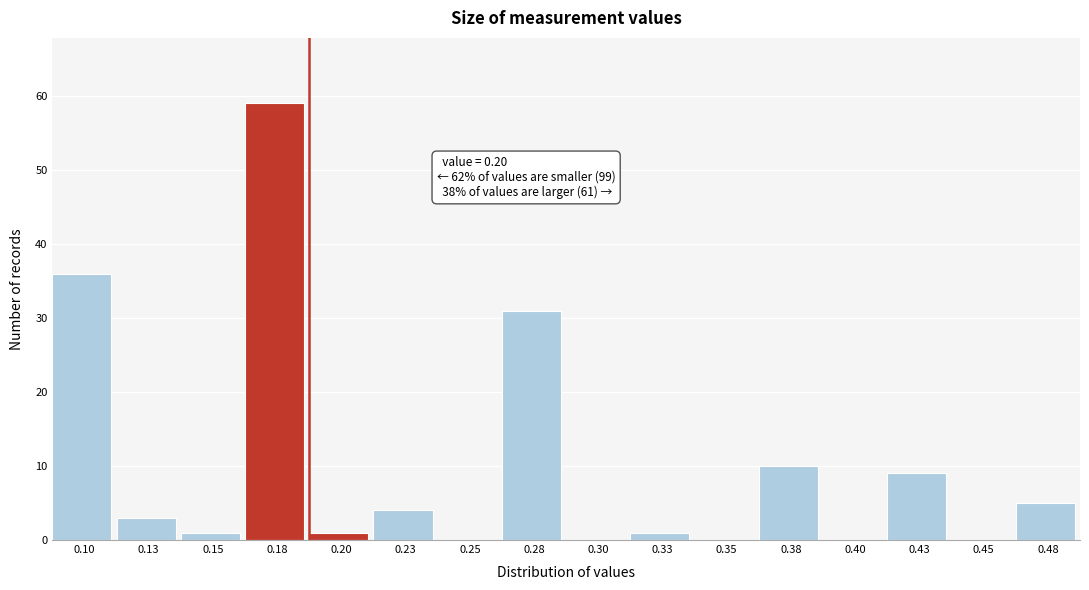

Reading left to right, list all the values displayed in this chart.

0.10=36	0.13=3	0.15=1	0.18=59	0.20=1	0.23=4	0.25=0	0.28=31	0.30=0	0.33=1	0.35=0	0.38=10	0.40=0	0.43=9	0.45=0	0.48=5